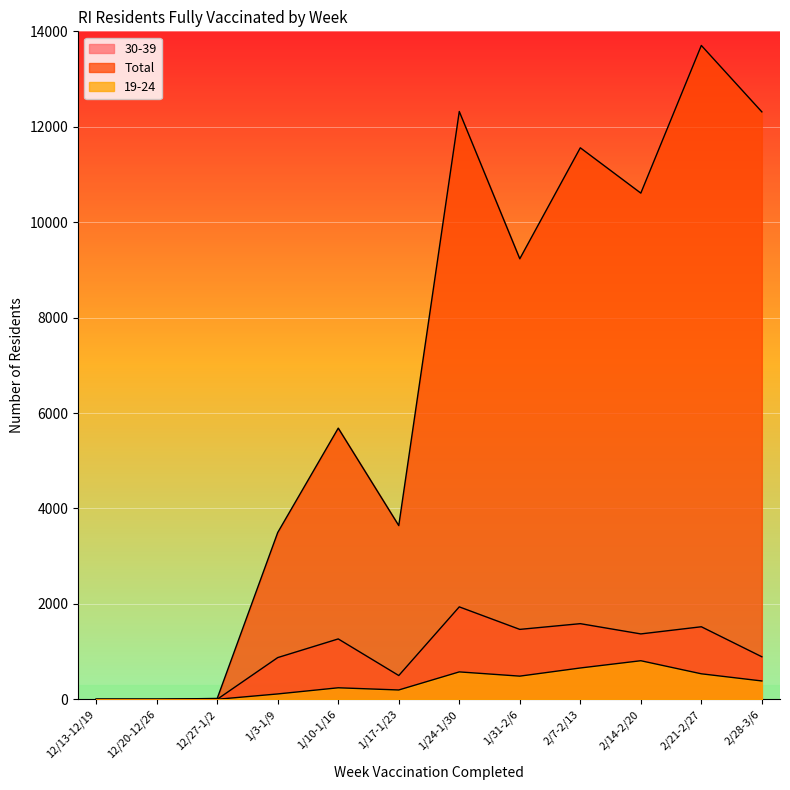

What is the difference between the maximum and second lowest values in the Total series?

13704